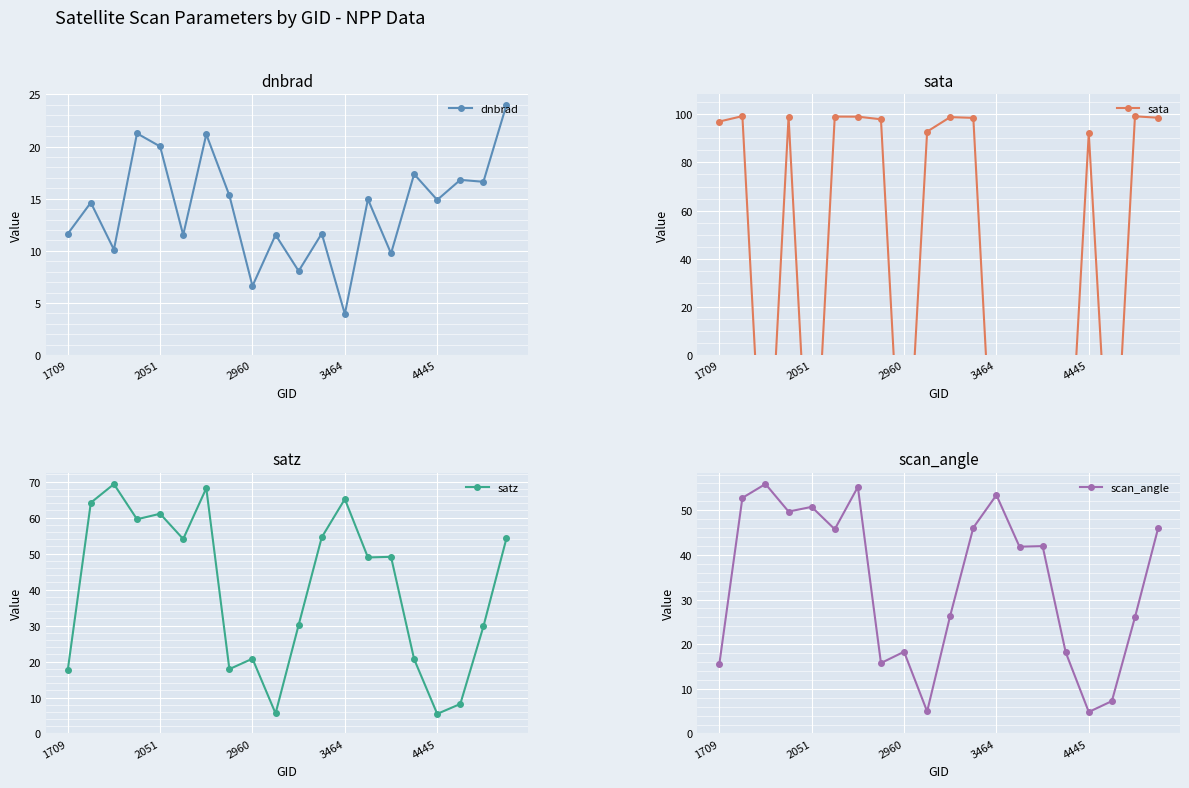

What is the minimum value for sata?

-81.6